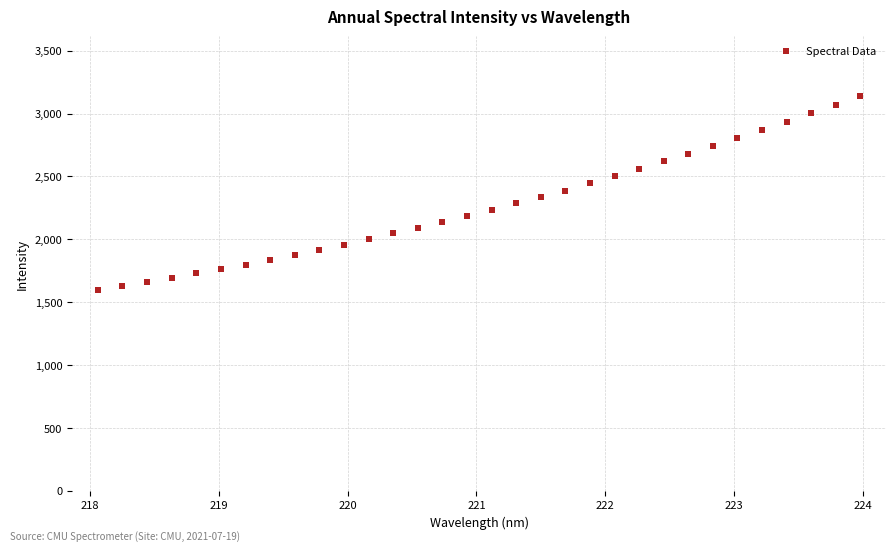

What is the range of X values (max minus min)?

5.9